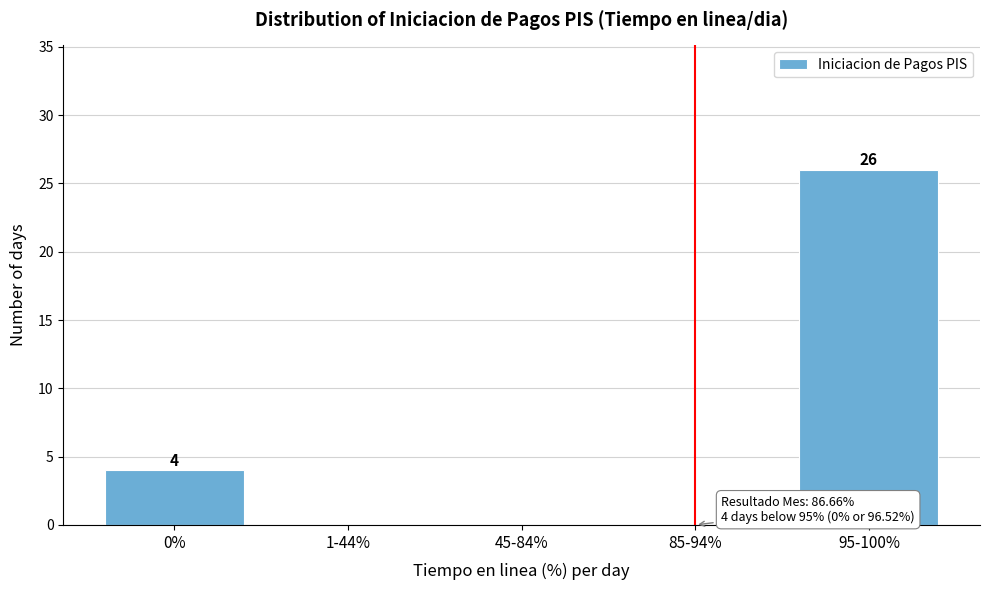

Reading left to right, extract all data points from this chart.

0%=4	1-44%=0	45-84%=0	85-94%=0	95-100%=26